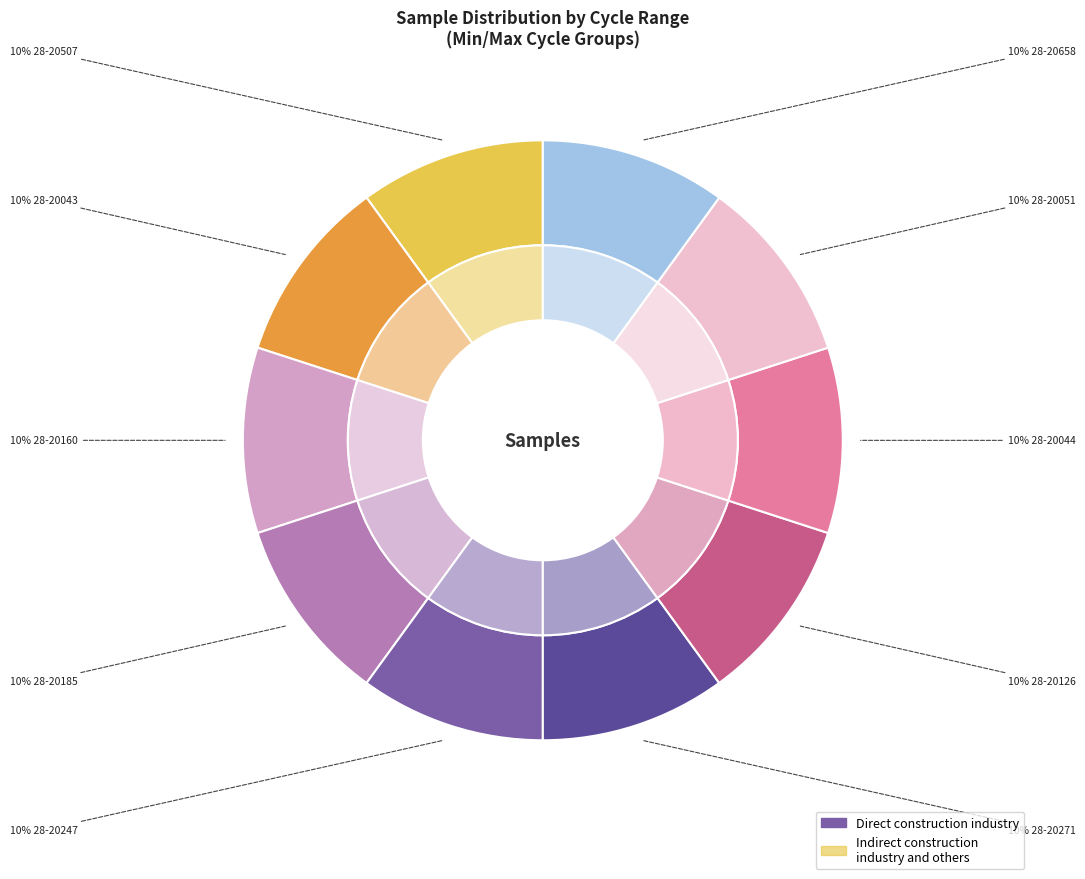

To the nearest percent, what is the average slice percentage?

10%